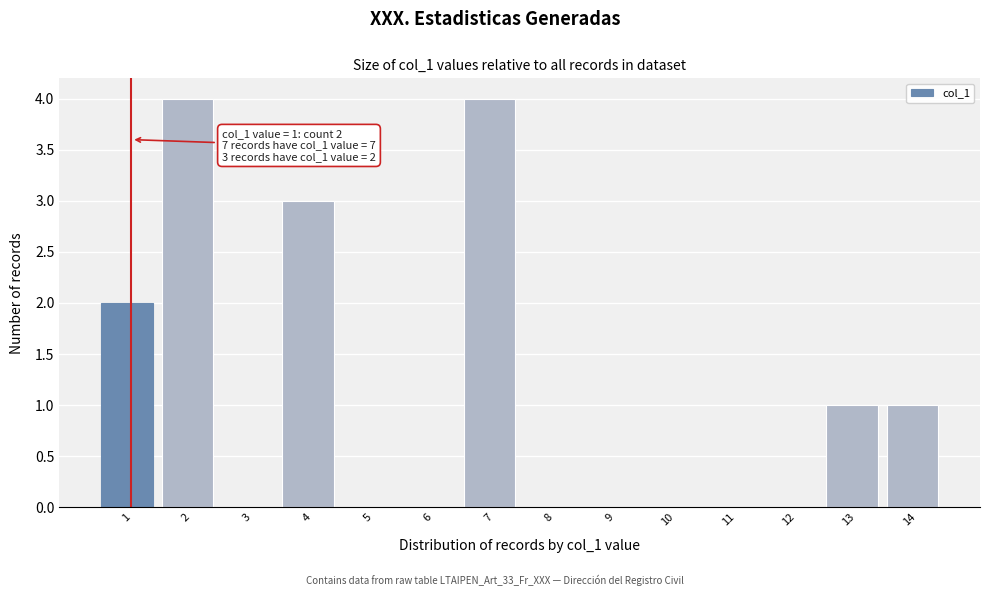

Reading left to right, transcribe all the data shown in this chart.

1=2	2=4	3=0	4=3	5=0	6=0	7=4	8=0	9=0	10=0	11=0	12=0	13=1	14=1